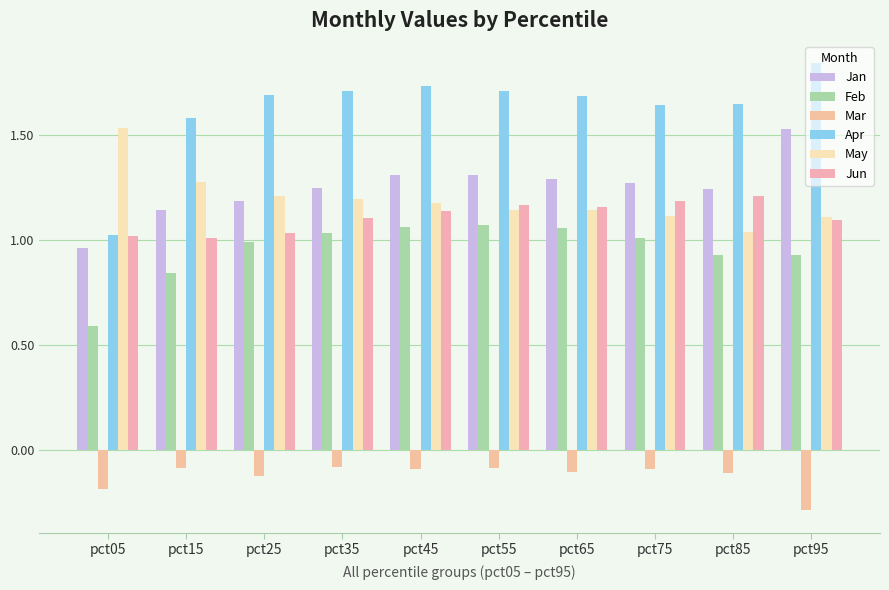

What is the difference between the highest and lowest values at pct95?

2.1